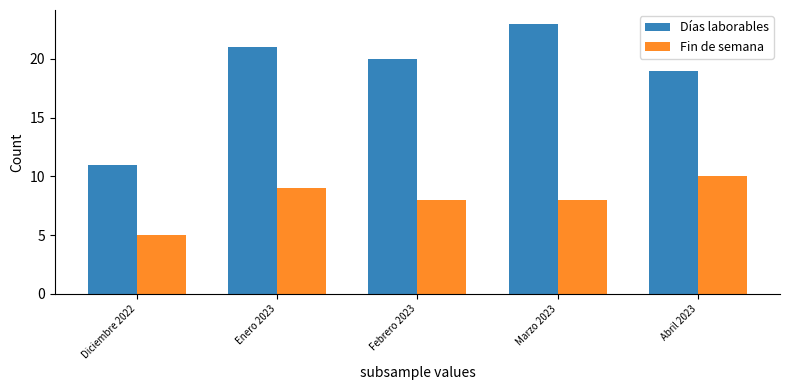

Is it true that Fin de semana equals 5 at Febrero 2023?

False